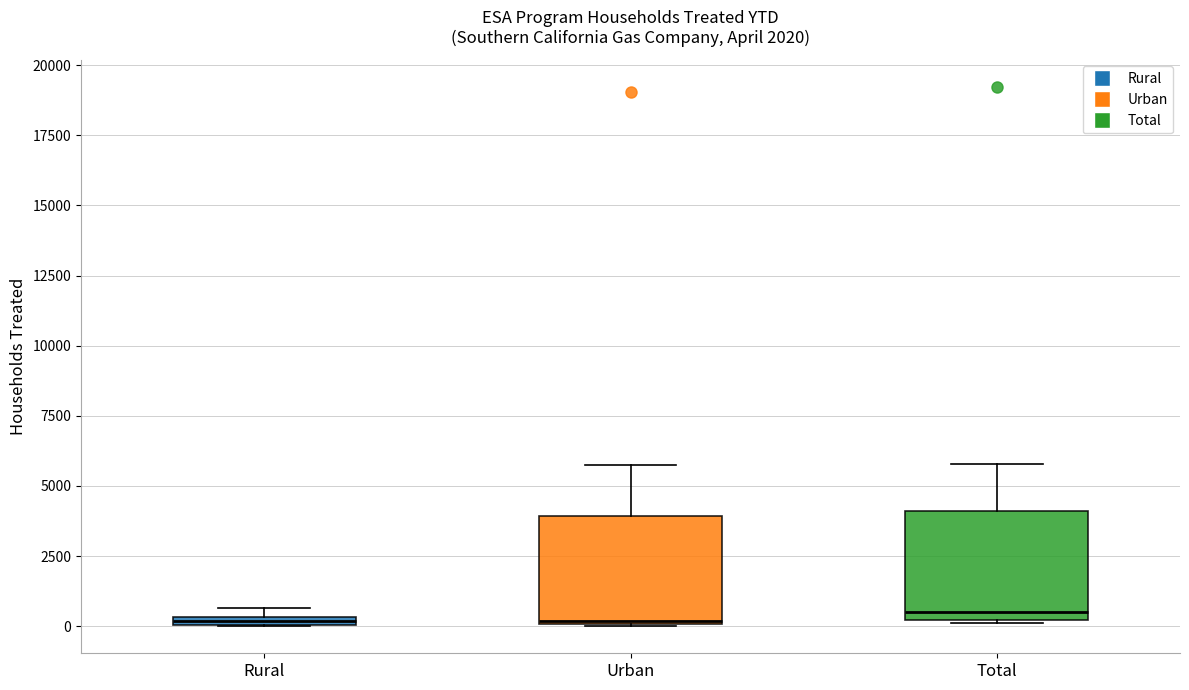

Where is the upper edge of the box for Urban on the y-axis? The values are not printed on the chart, so give them approximately, as read against the axis.

4000